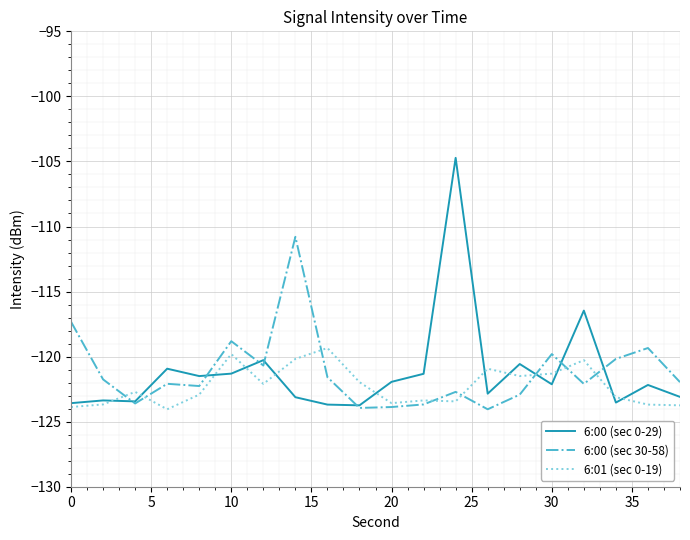

List the series in order of their peak value, lowest first.

6:01 (sec 0-19), 6:00 (sec 30-58), 6:00 (sec 0-29)